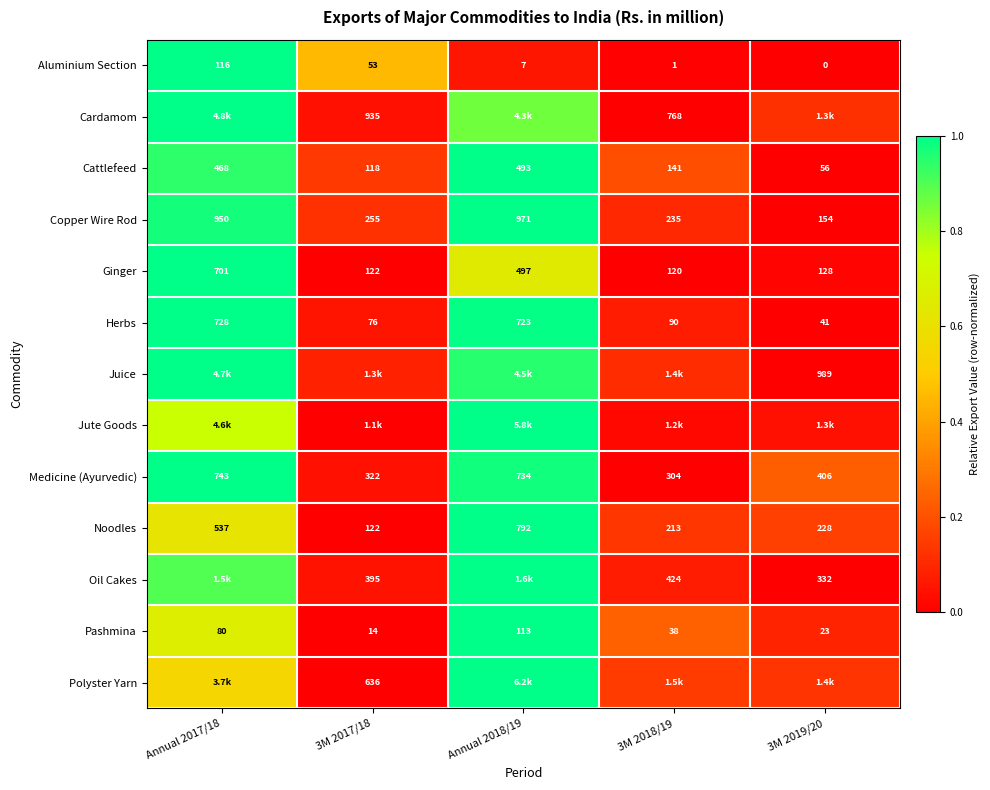

Is the value of Ginger at Annual 2018/19 greater than the value of Copper Wire Rod at 3M 2017/18?

Yes